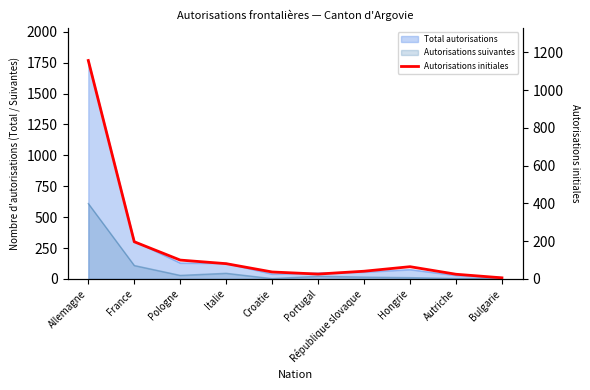

What is the ratio of the value at Allemagne to the value at France?

5.9